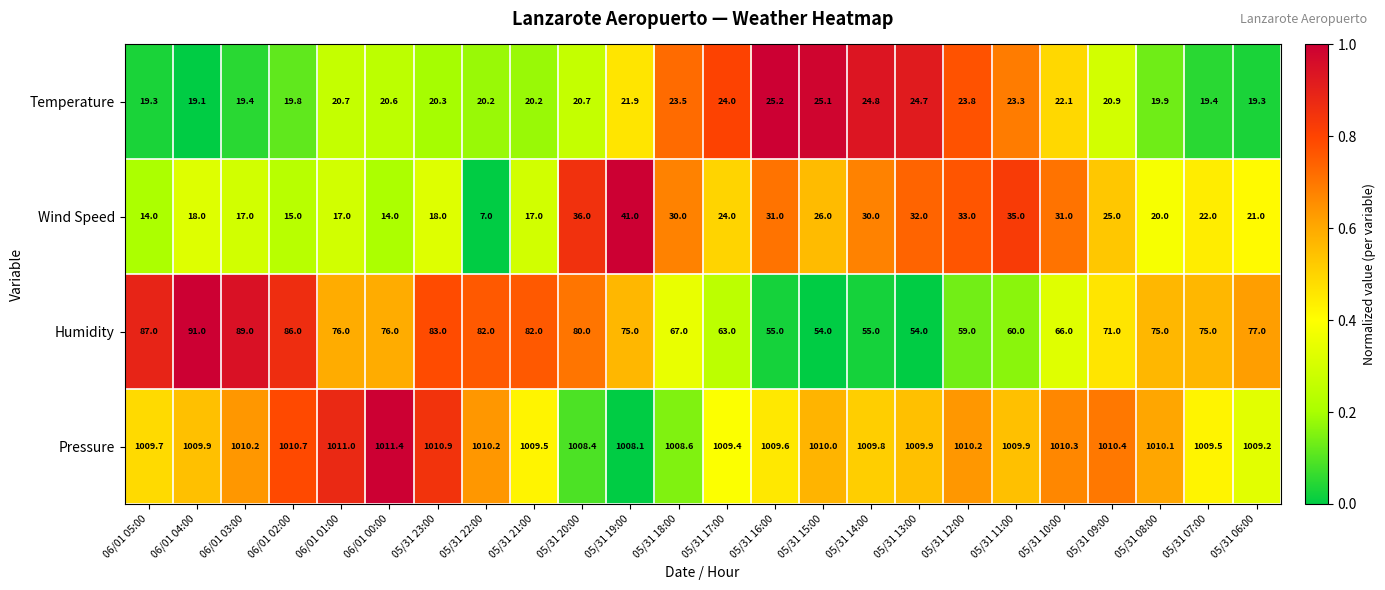

What is the difference between the highest and lowest values at 05/31 11:00?

986.6